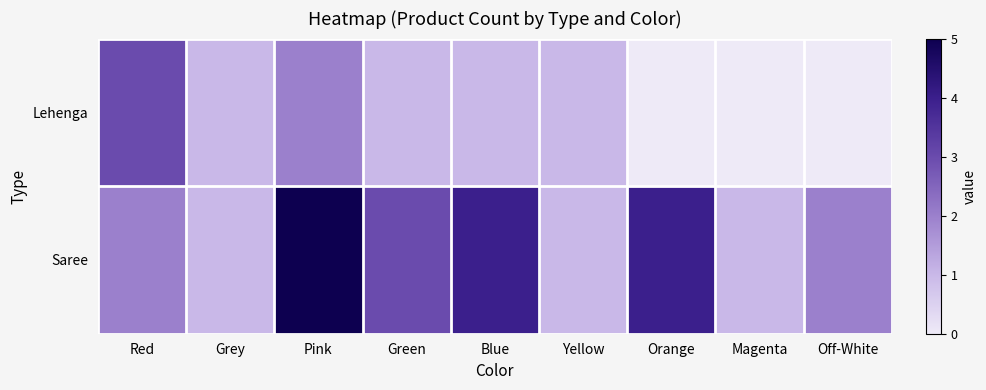

Which series changed the most between Blue and Orange?

Lehenga